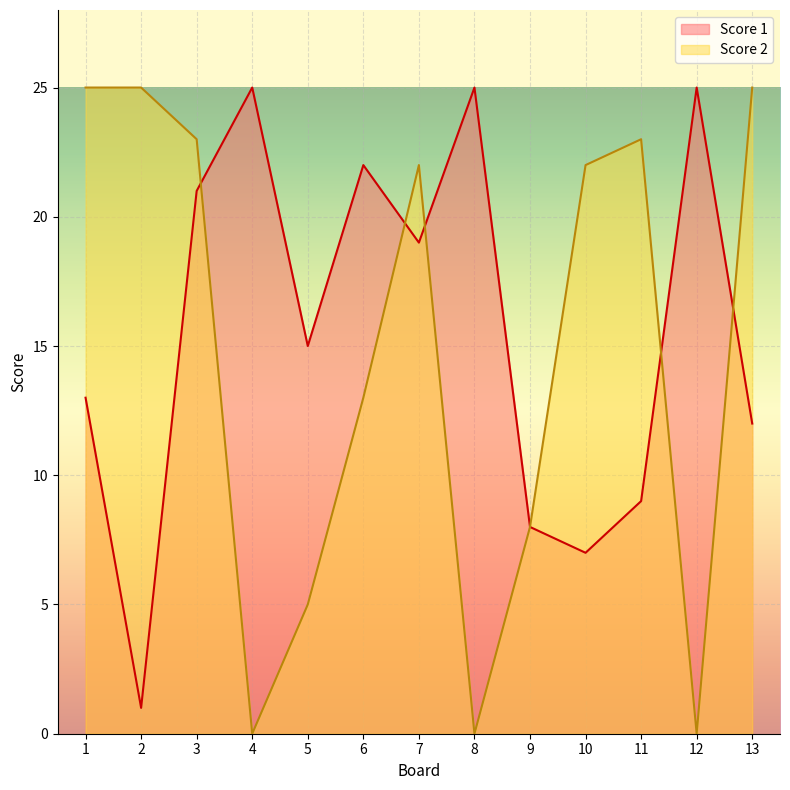

Where is Score 2 nearest to the value 12?

6